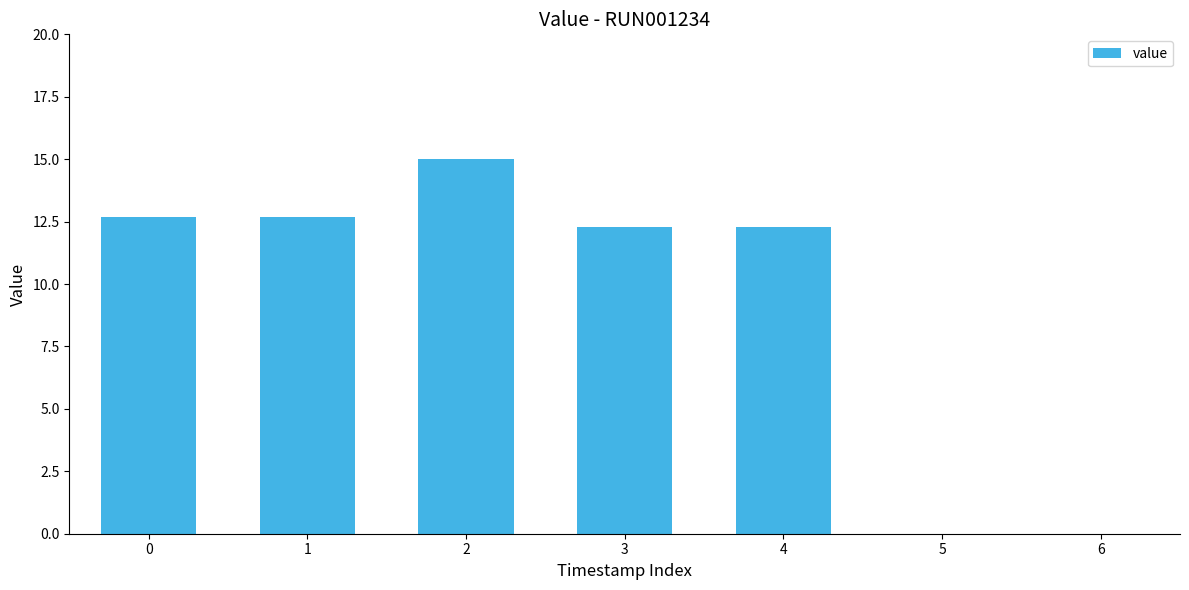

What is the difference between the values at 4 and 2?

2.7